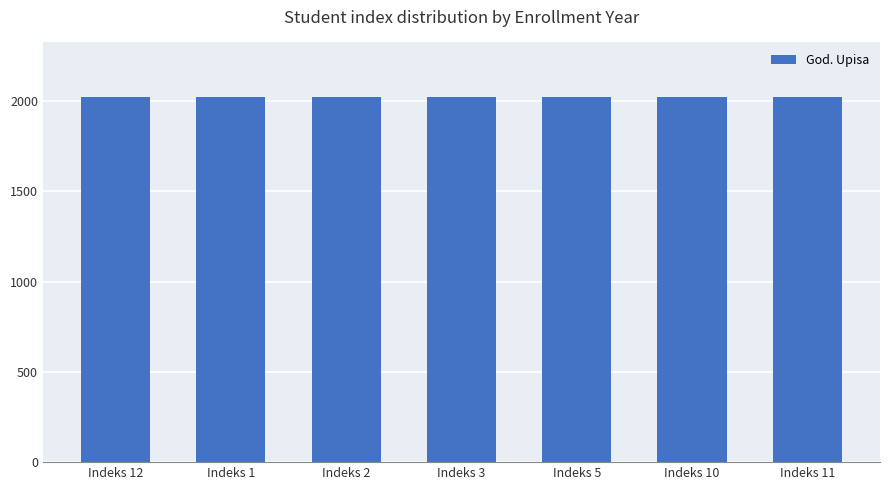

The value at Indeks 2 is 806. True or false?

False